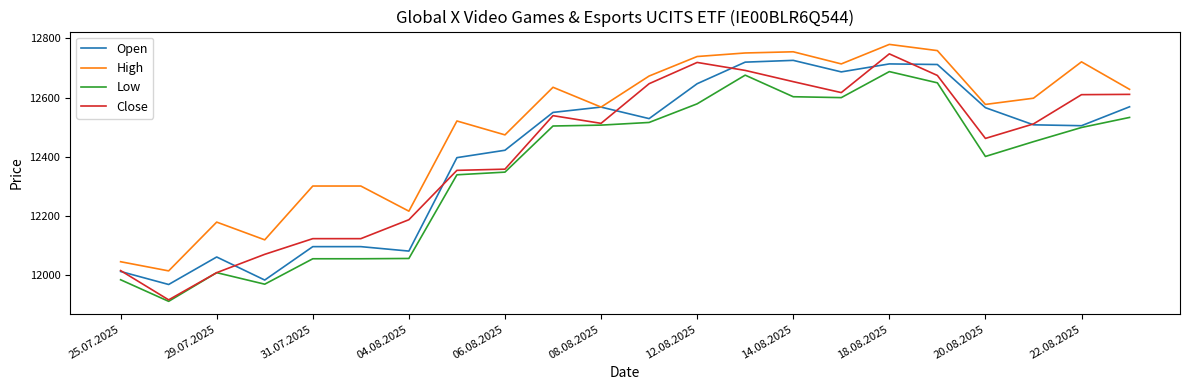

What is the minimum value for Low?

11911